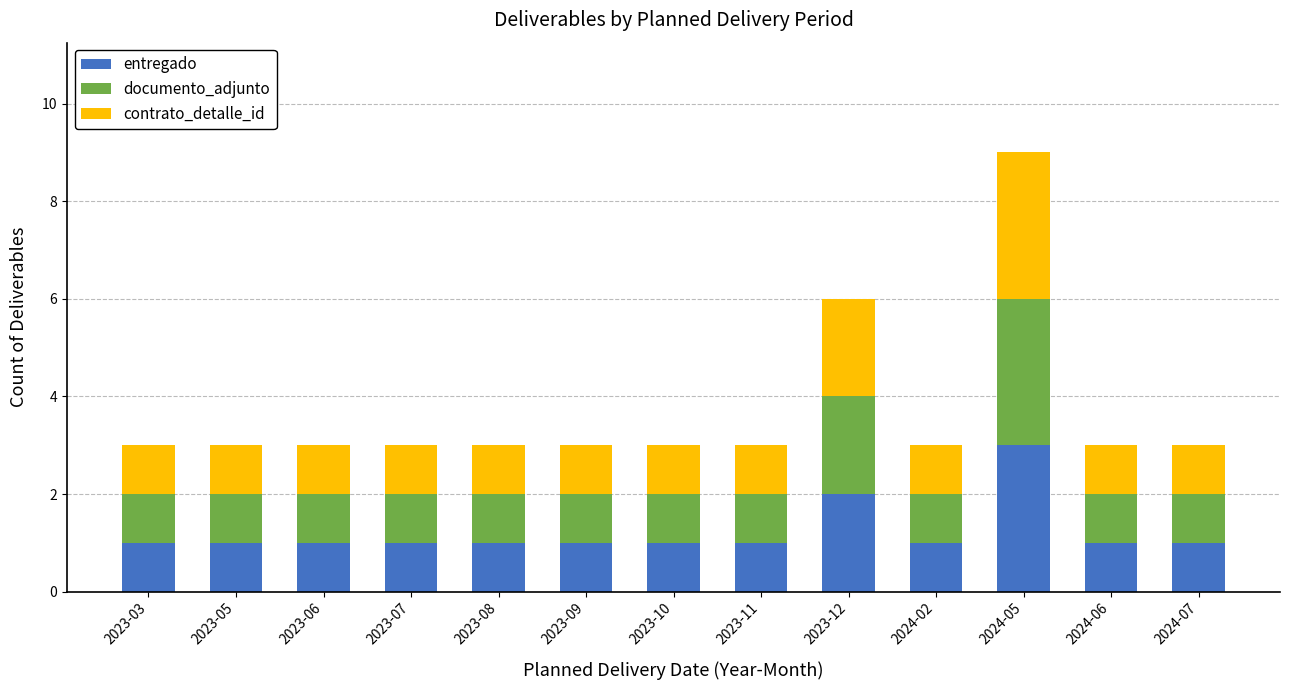

What are all the series names shown in the legend?

entregado, documento_adjunto, contrato_detalle_id